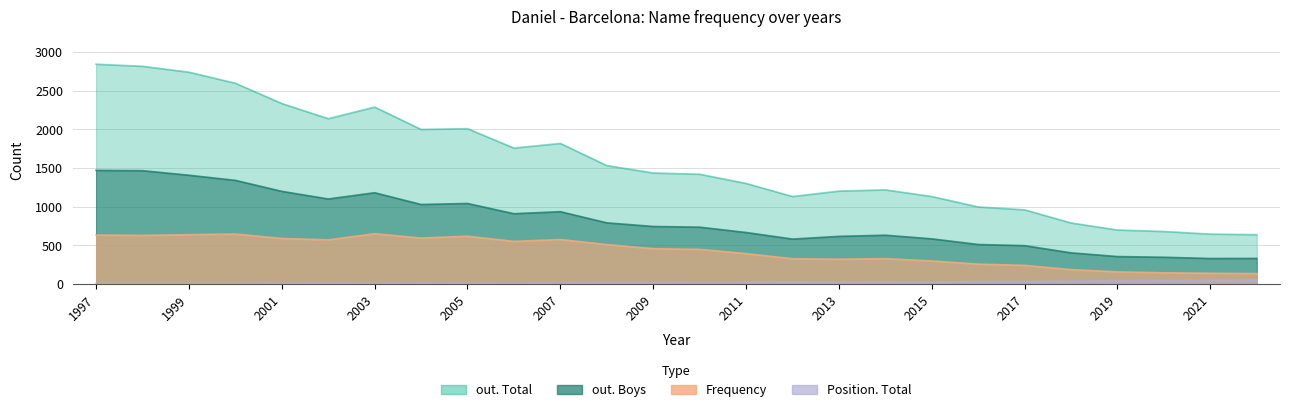

How many series are shown in this chart?

4